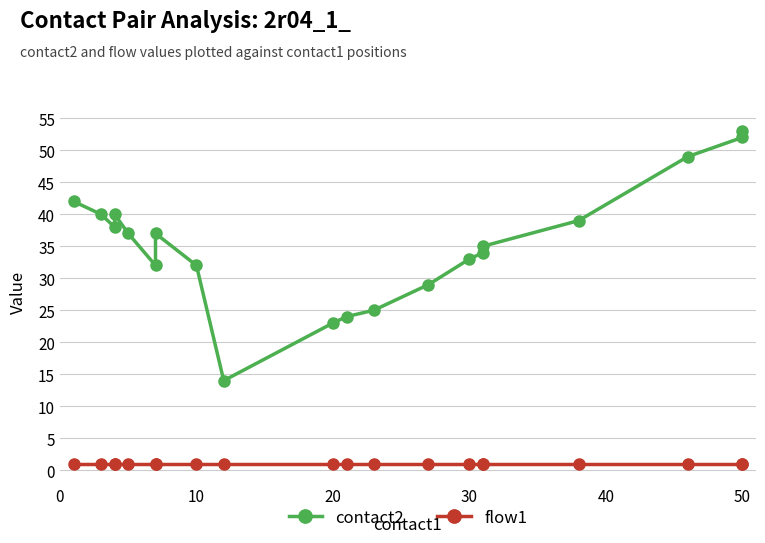

True or false: contact2 has a value of 17 at 15.

False